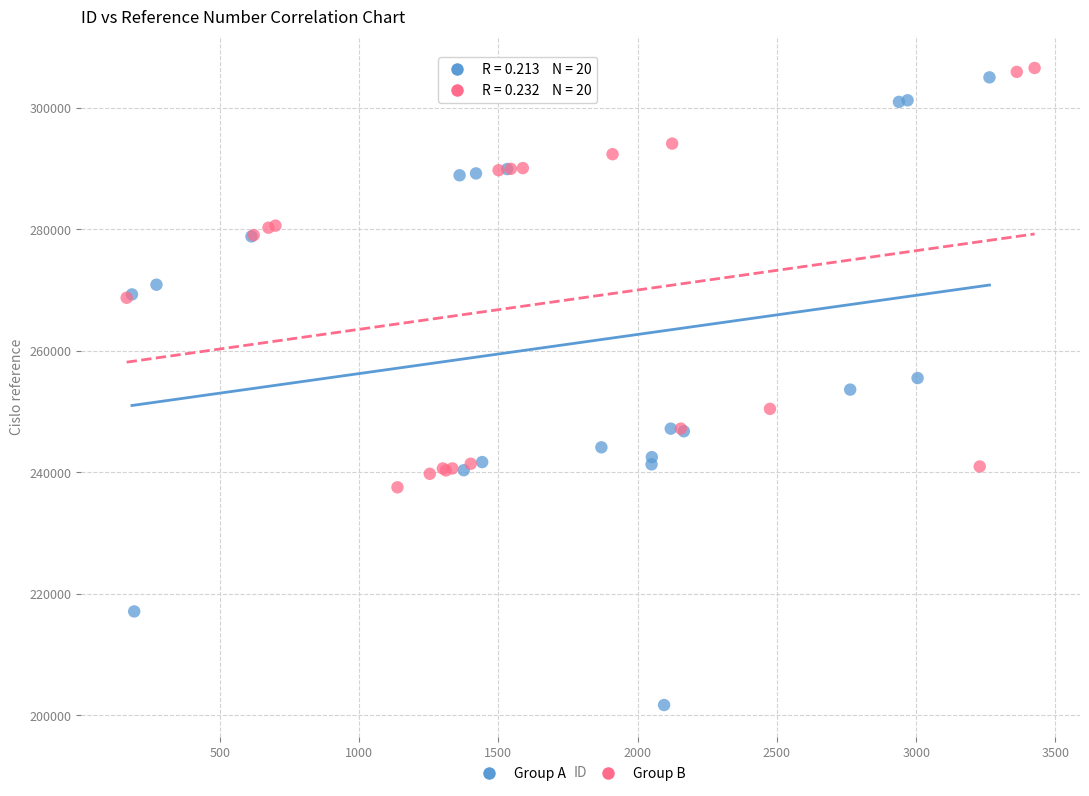

Which series contains the lowest Y value?

Group A